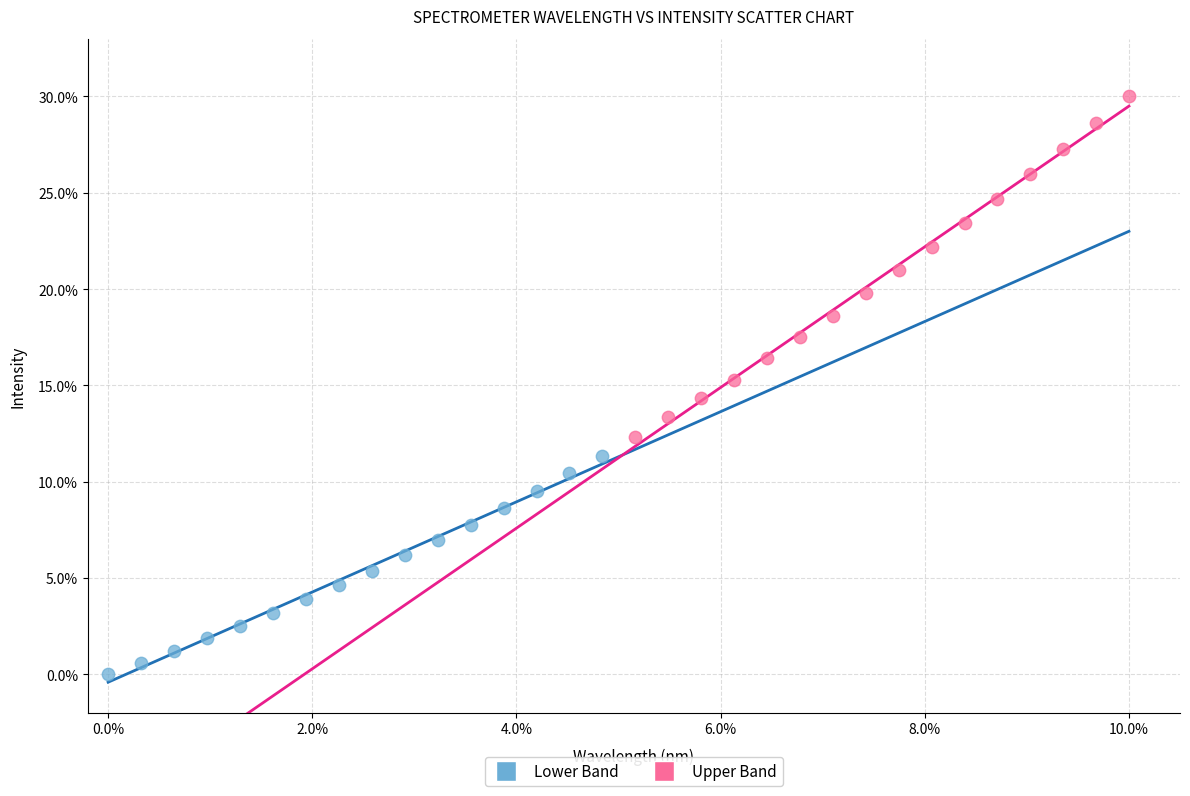

Which series reaches the minimum Y coordinate?

Lower Band